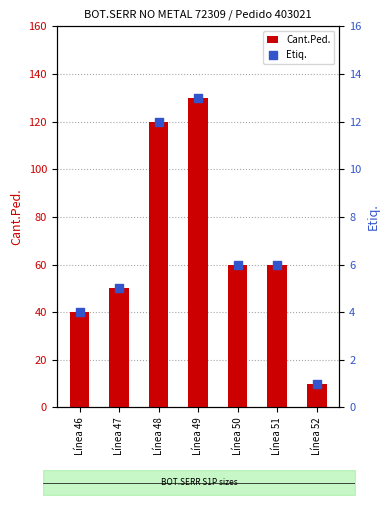

At which category is the sum across all series the highest?

Línea 49